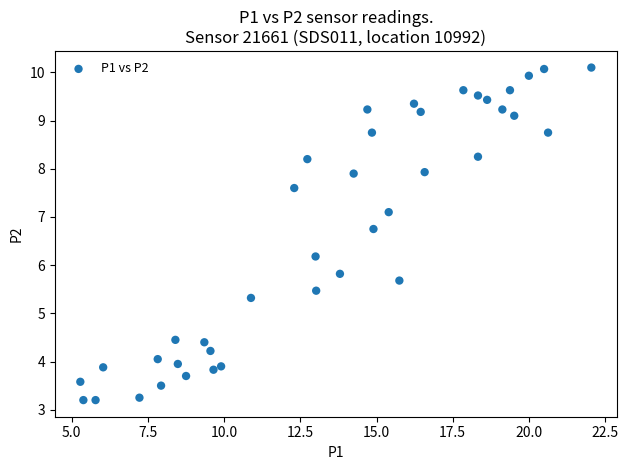

What is the range of X values (max minus min)?

16.8